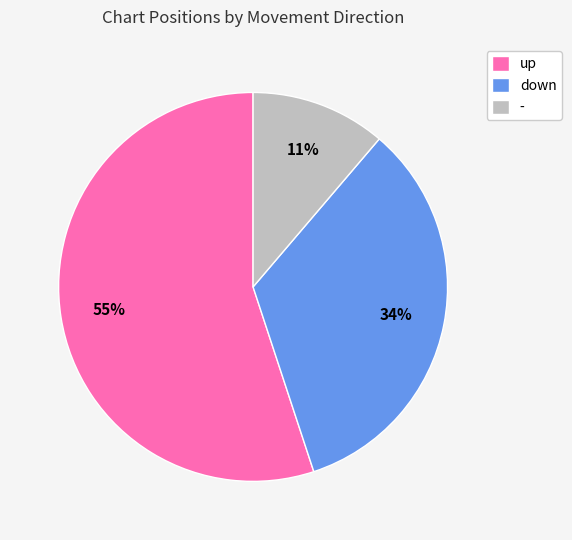

To the nearest percent, what portion does down represent?

34%